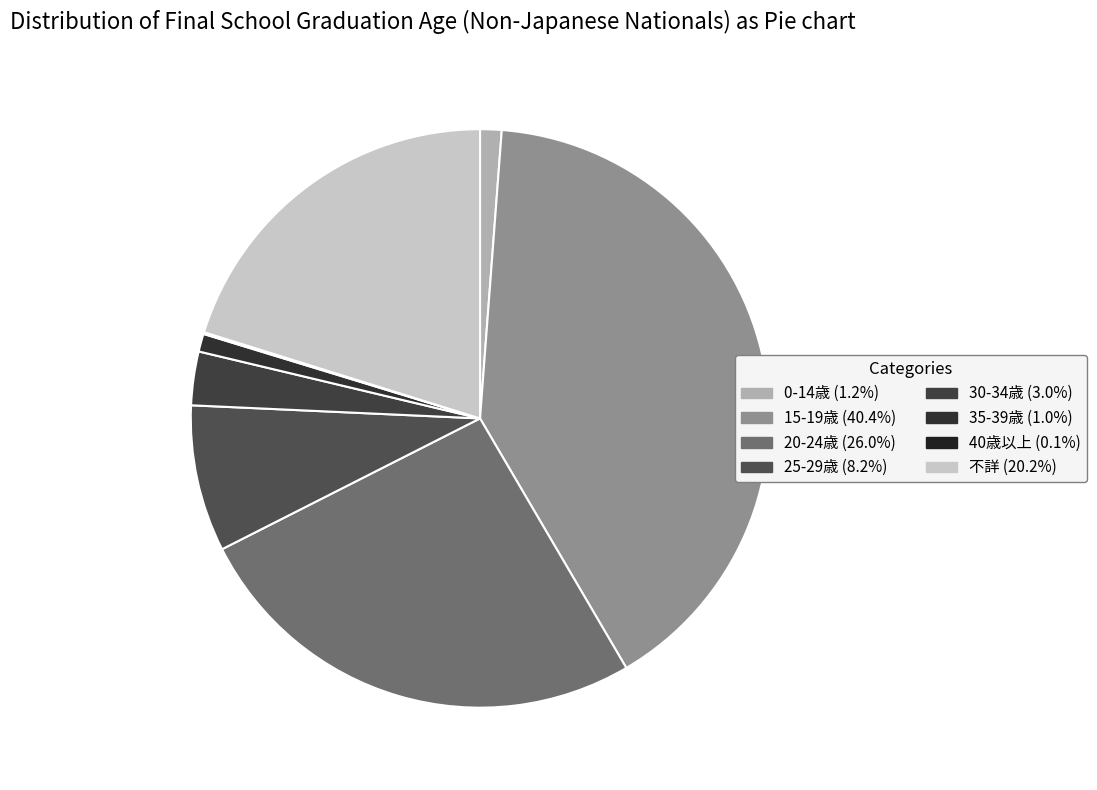

What is the change in value from 15-19歳 to 25-29歳?

-32.2